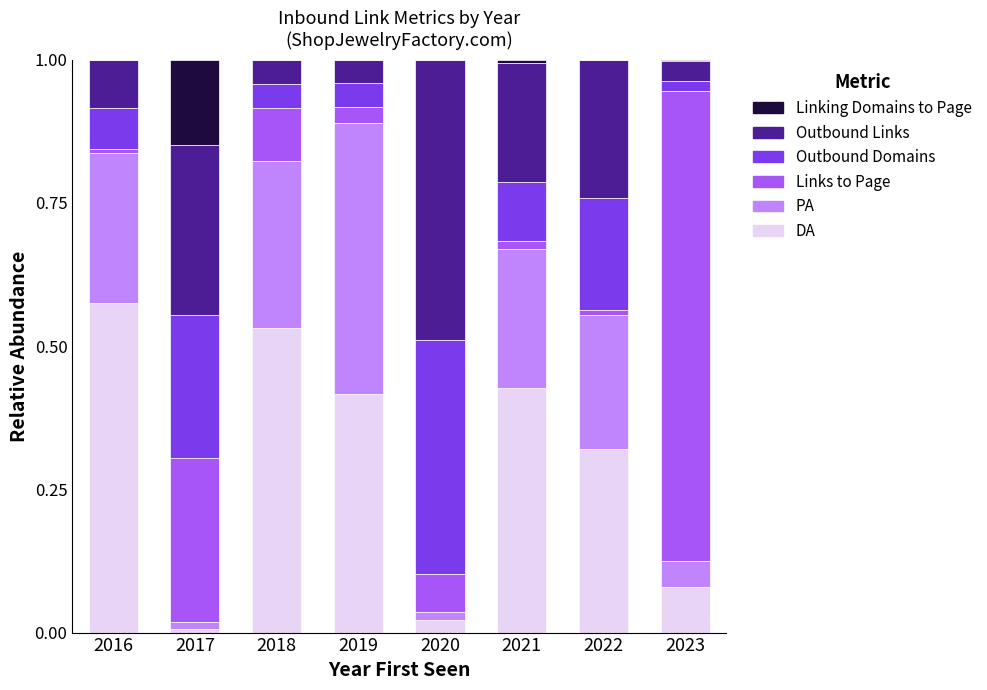

At which label does DA reach its peak?

2016